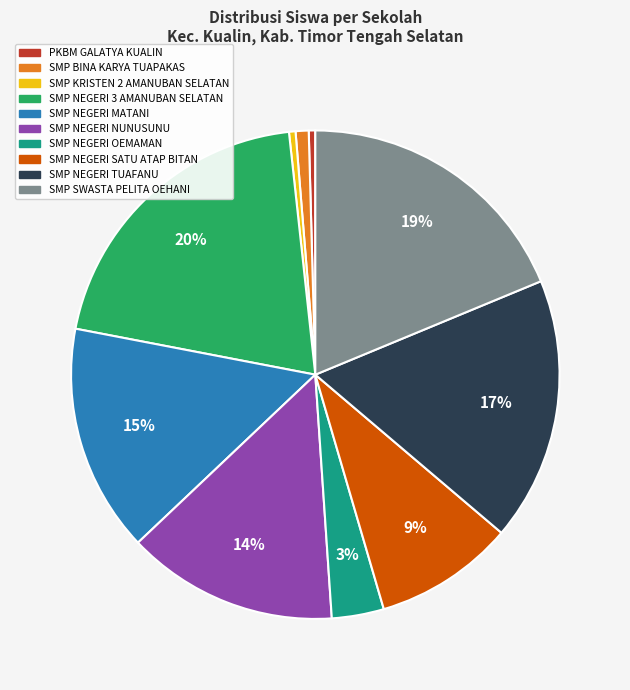

Which has a higher value, SMP NEGERI NUNUSUNU or PKBM GALATYA KUALIN?

SMP NEGERI NUNUSUNU